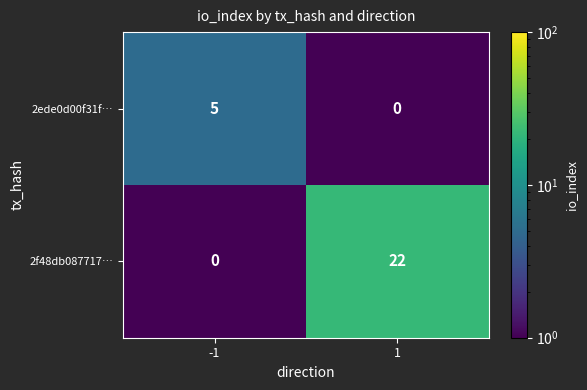

Rank the series at -1 from lowest to highest value.

2f48db087717…, 2ede0d00f31f…